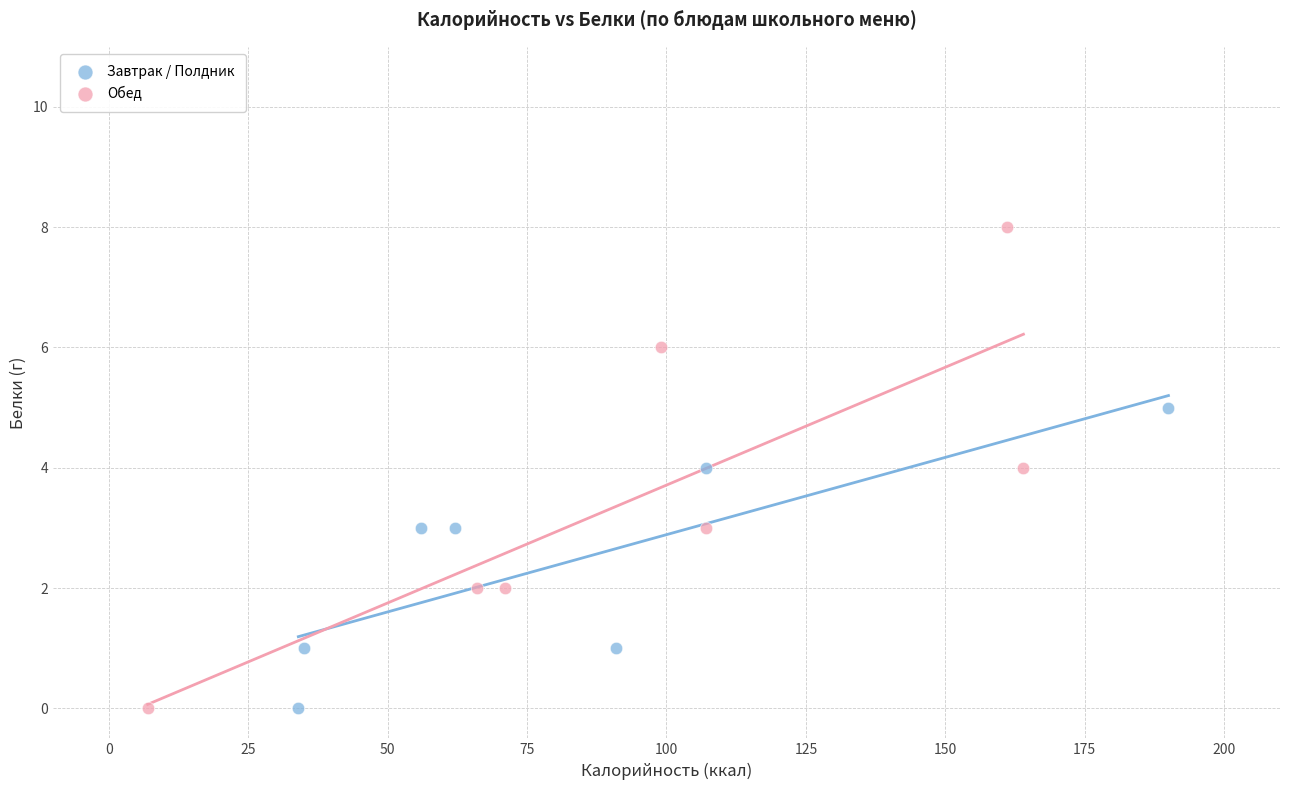

What are all the series names shown in the legend?

Завтрак / Полдник, Обед